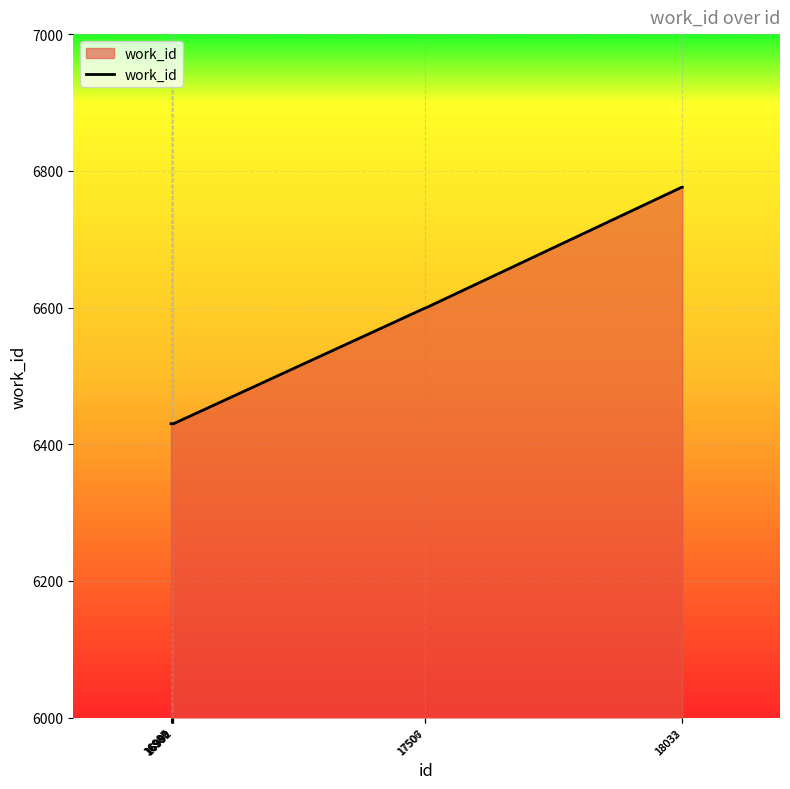

What value does the data have at 17506?

6599